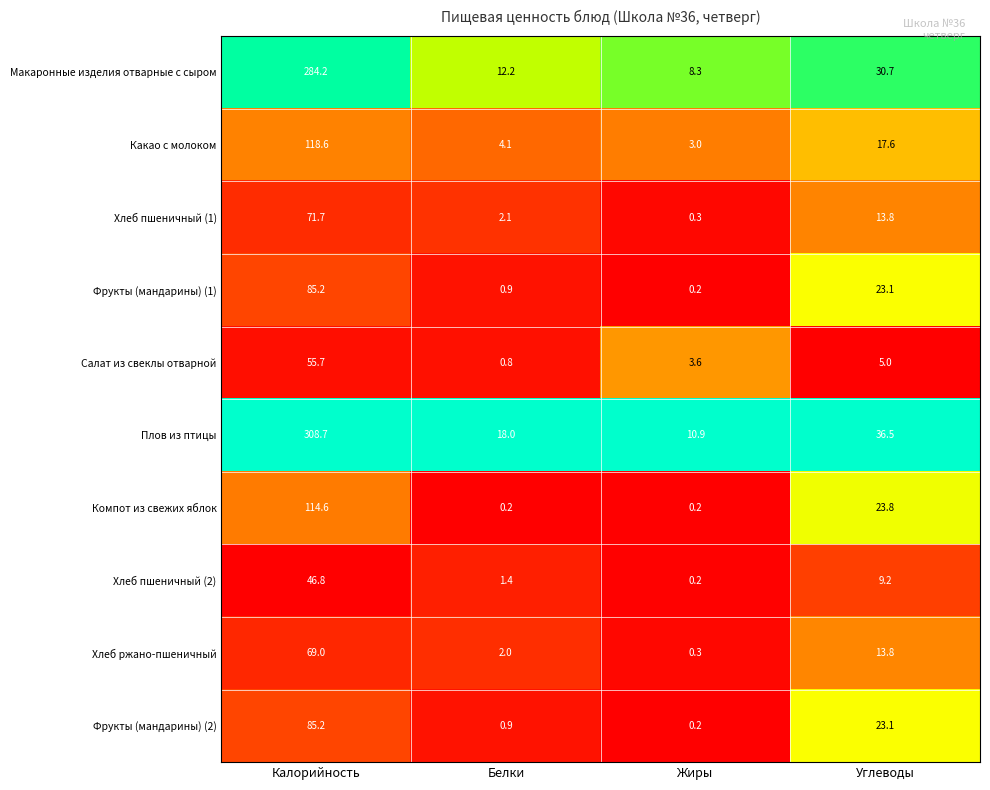

At which label does Компот из свежих яблок first exceed 23?

Калорийность